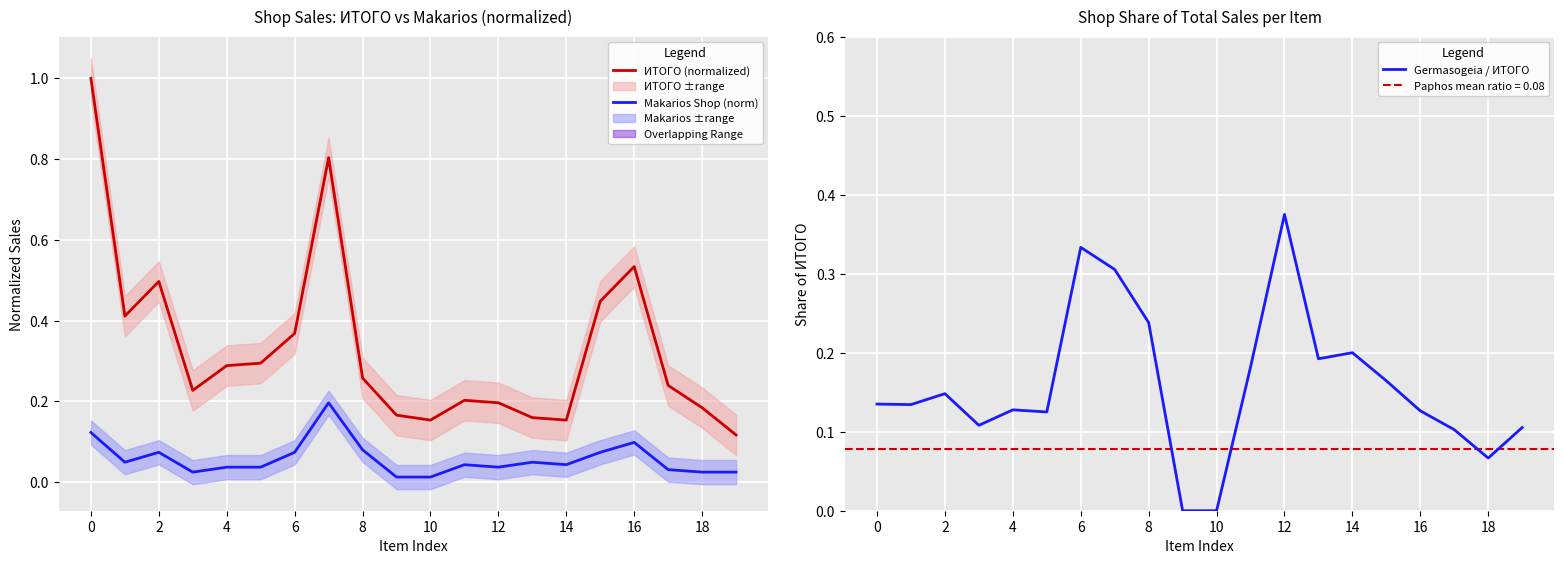

How many distinct data groups are displayed?

3